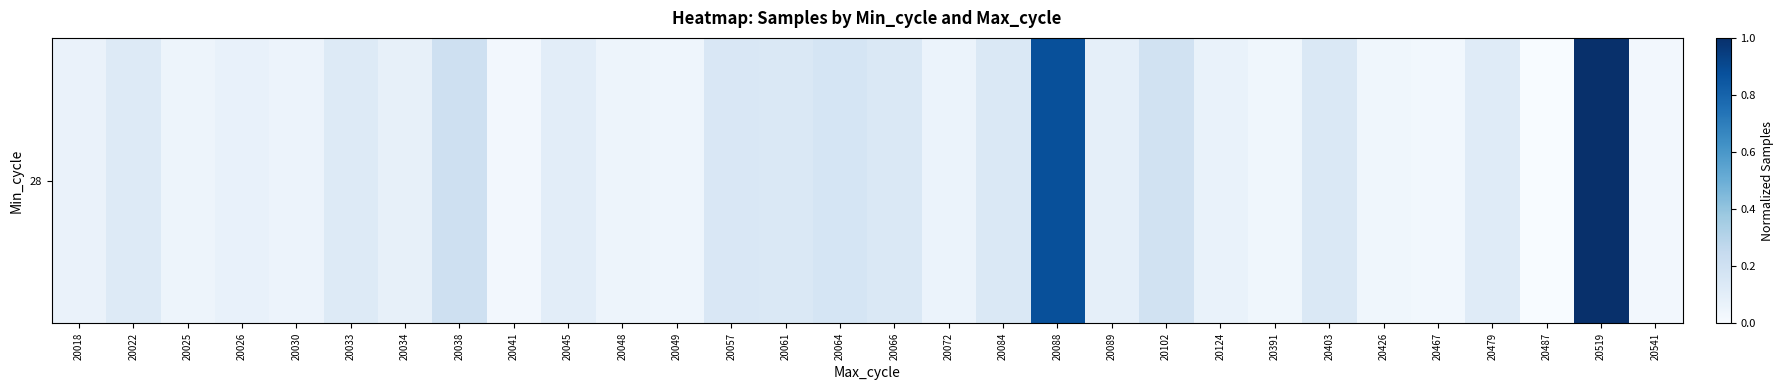

Between 20487 and 20057, which is larger?

20057